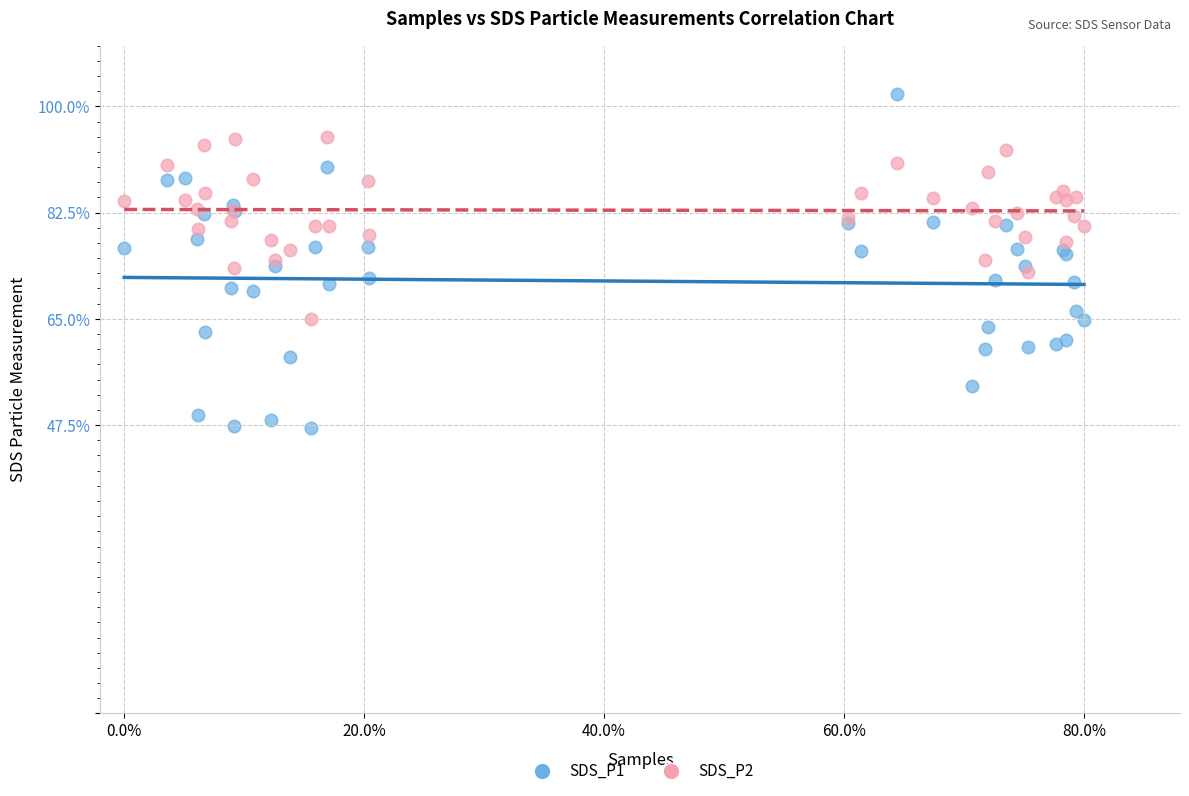

Which series contains the lowest Y value?

SDS_P1